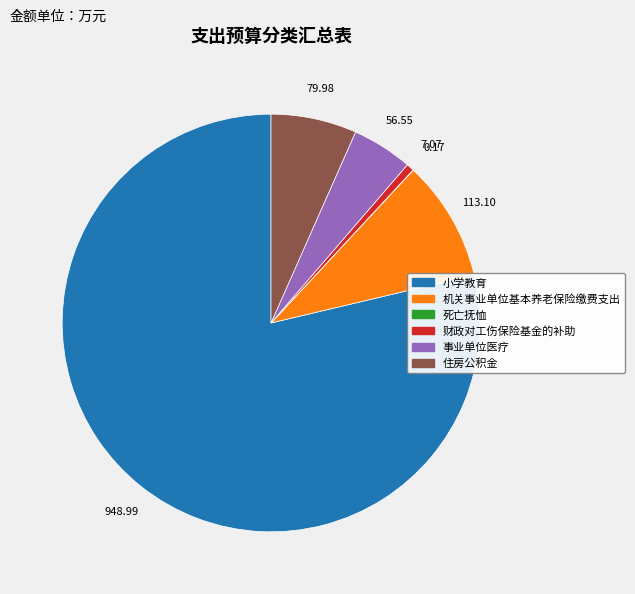

Is there a majority slice in this chart?

Yes